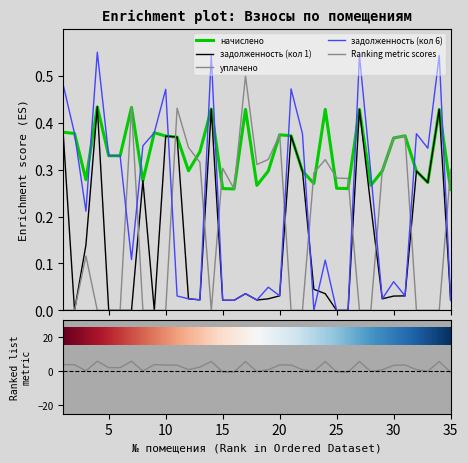

List the series in order of their peak value, highest first.

задолженность (кол 6), уплачено, начислено, задолженность (кол 1)